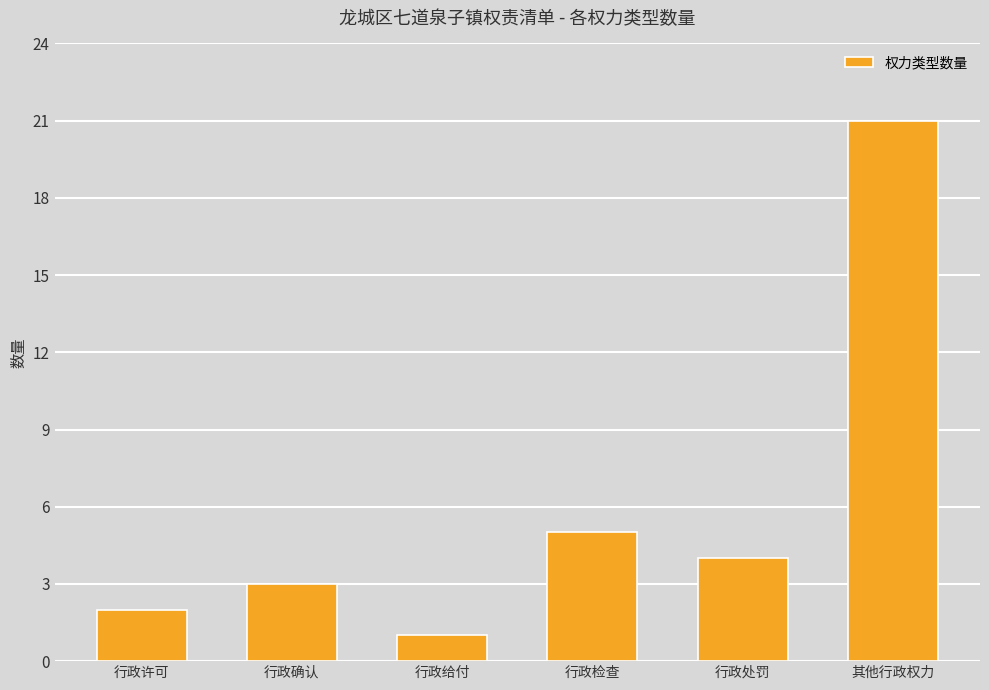

What is the greatest value displayed?

21